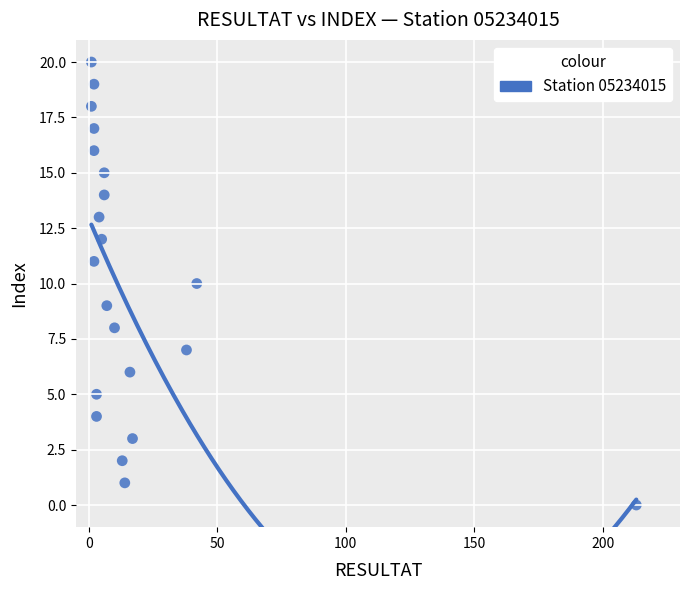

What is the range of X values (max minus min)?

212